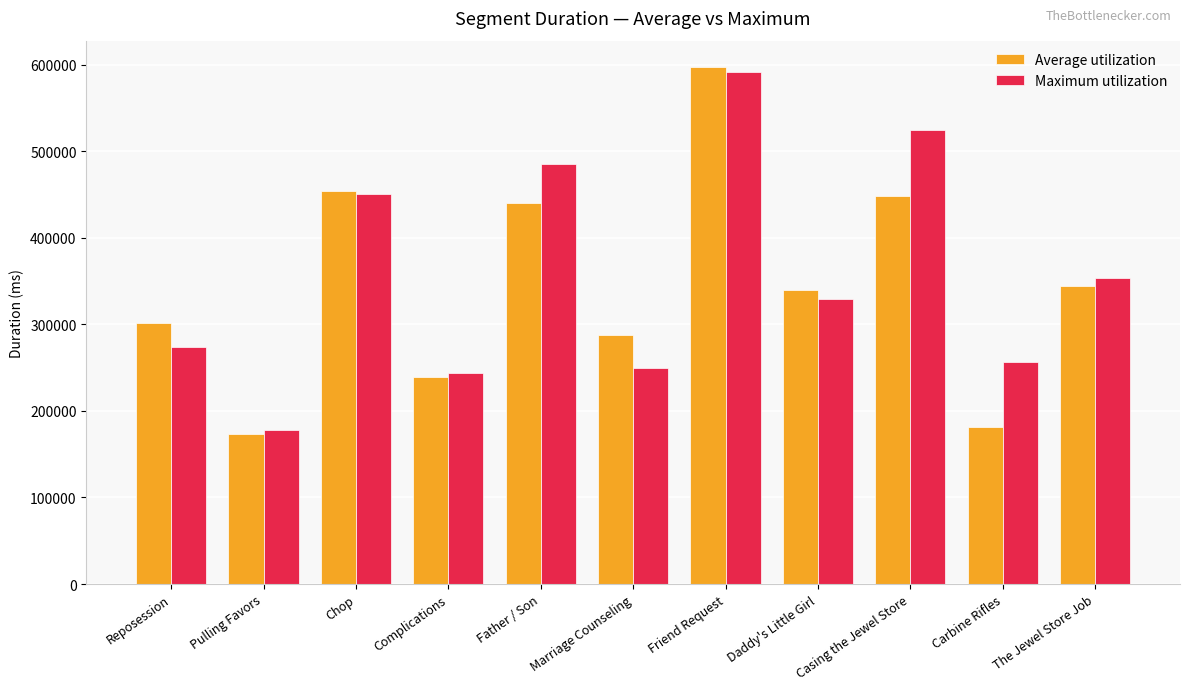

How many groups of bars are there?

11